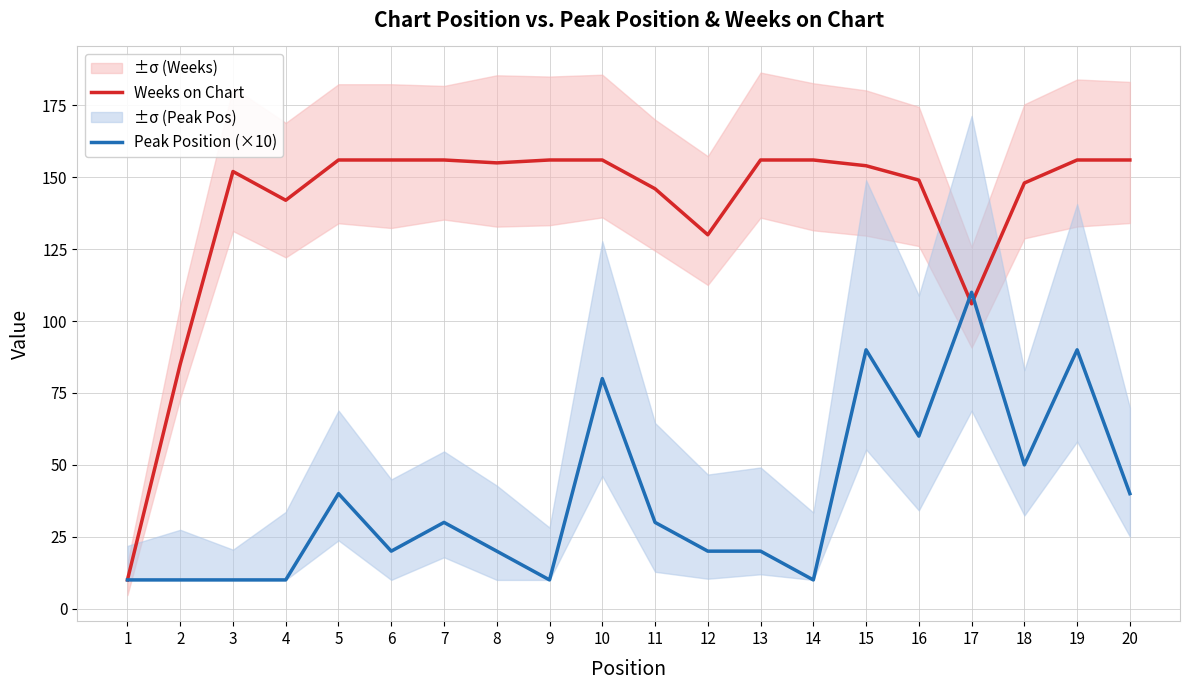

True or false: Peak Position (×10) has a value of 40 at 5.

True